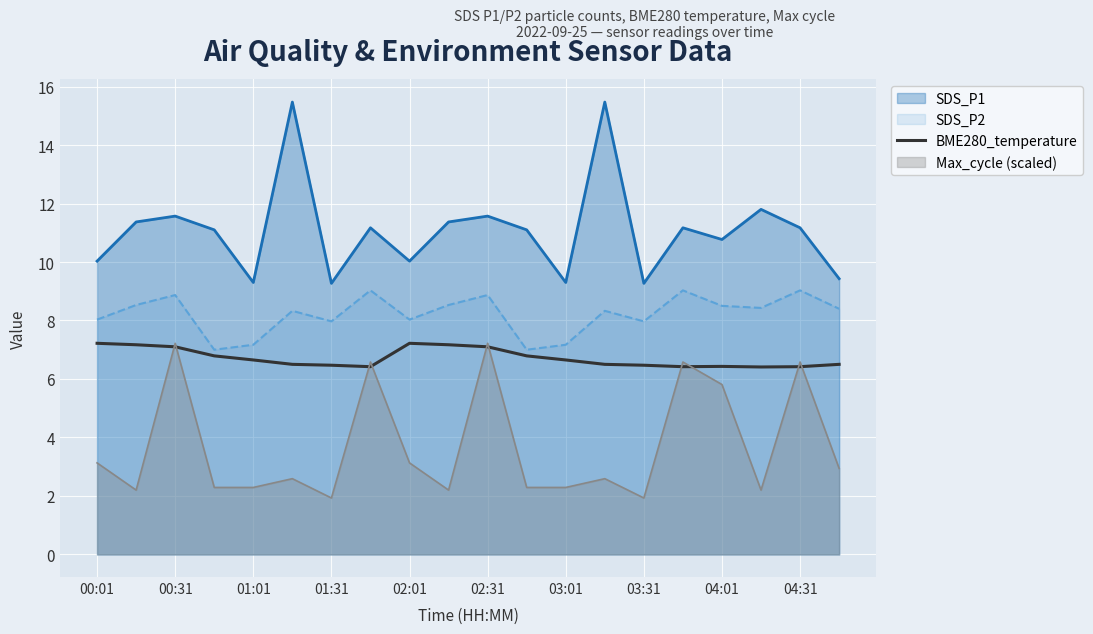

What is the greatest value displayed?

15.5